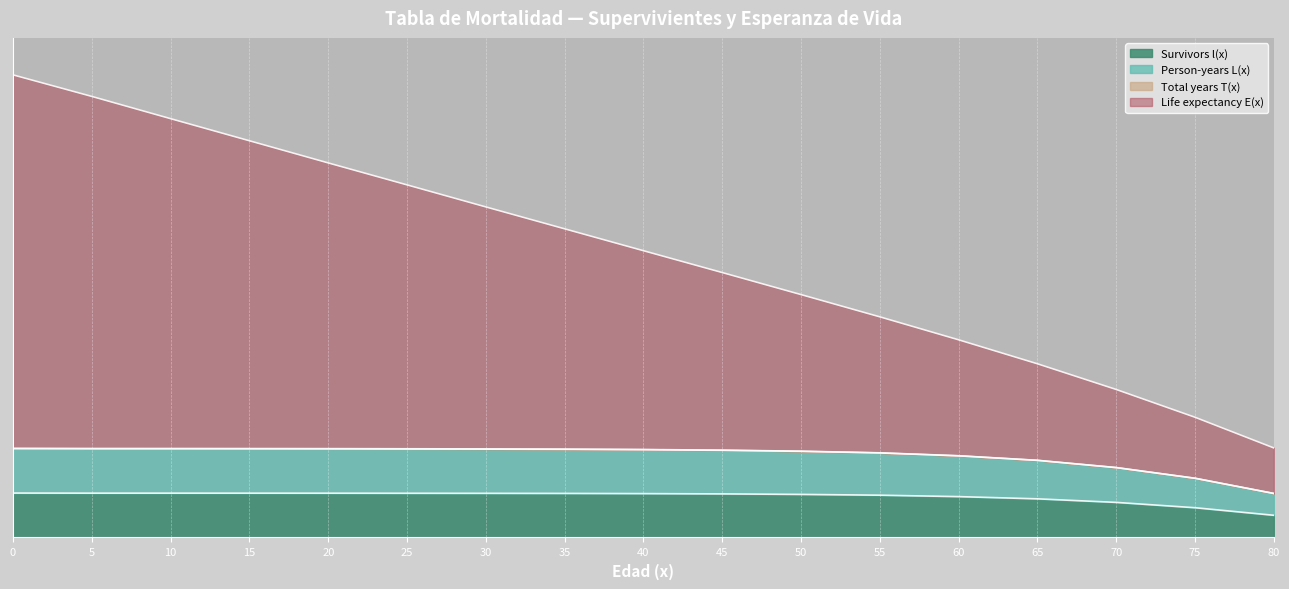

Which has a higher value, 75 or 60?

60